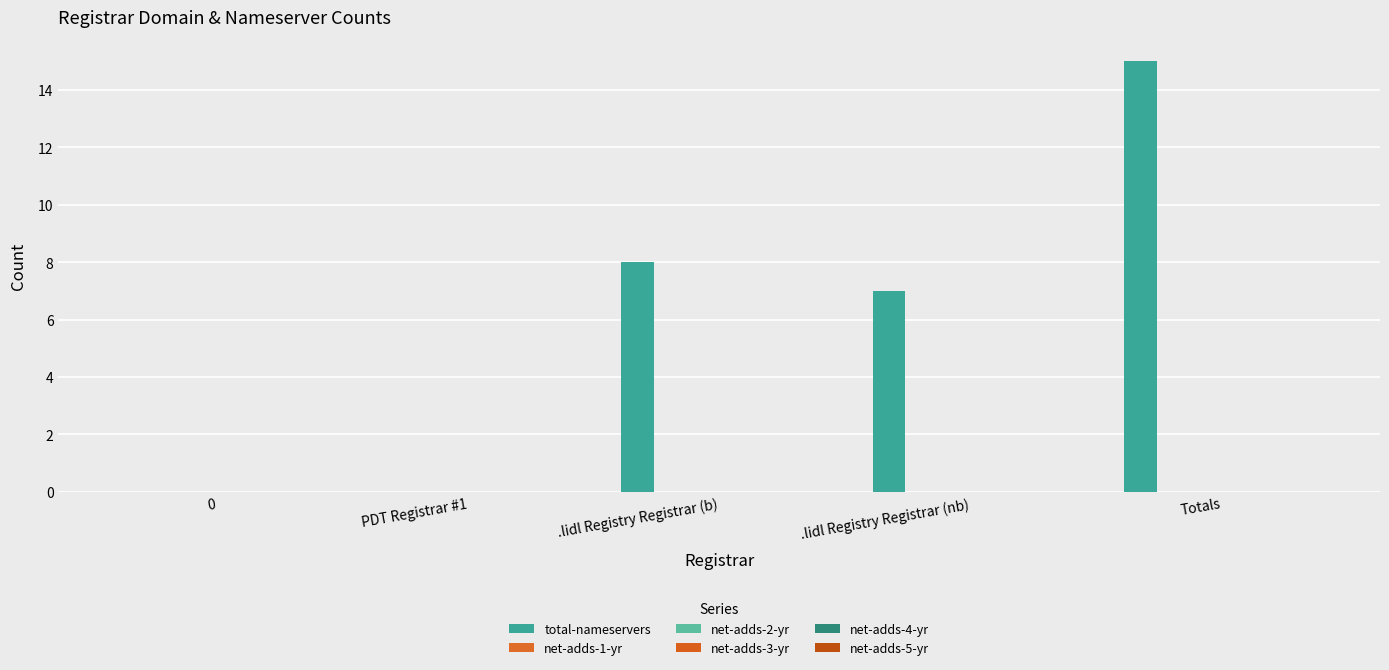

Reading left to right, what are all the values shown in this chart?

total-nameservers: 0	0	8	7	15
net-adds-1-yr: 0	0	0	0	0
net-adds-2-yr: 0	0	0	0	0
net-adds-3-yr: 0	0	0	0	0
net-adds-4-yr: 0	0	0	0	0
net-adds-5-yr: 0	0	0	0	0